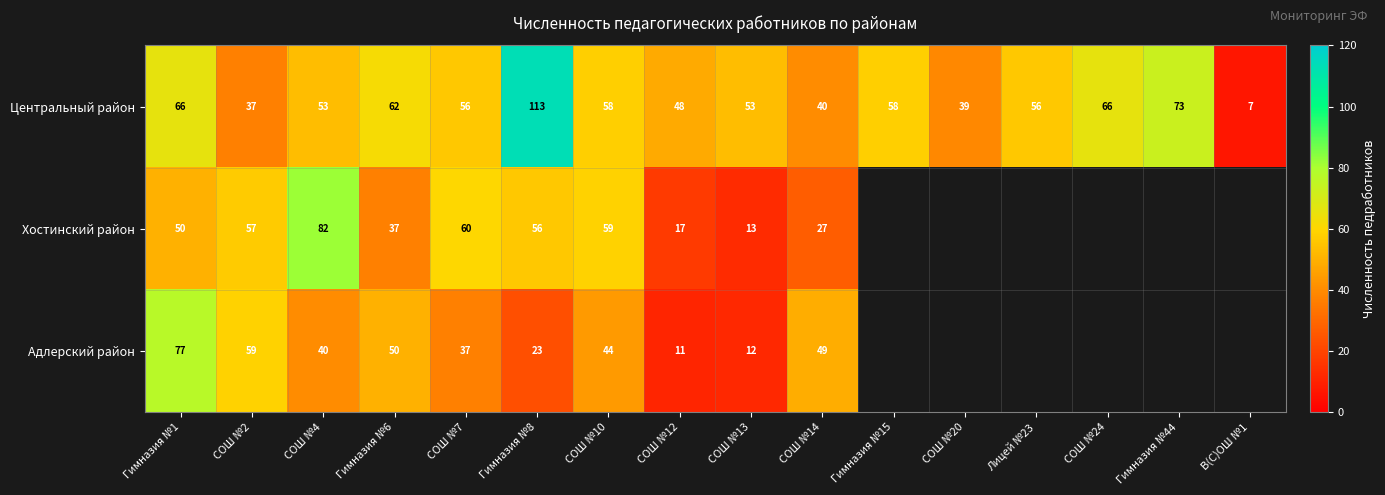

What is the minimum value shown in the chart?

7.0